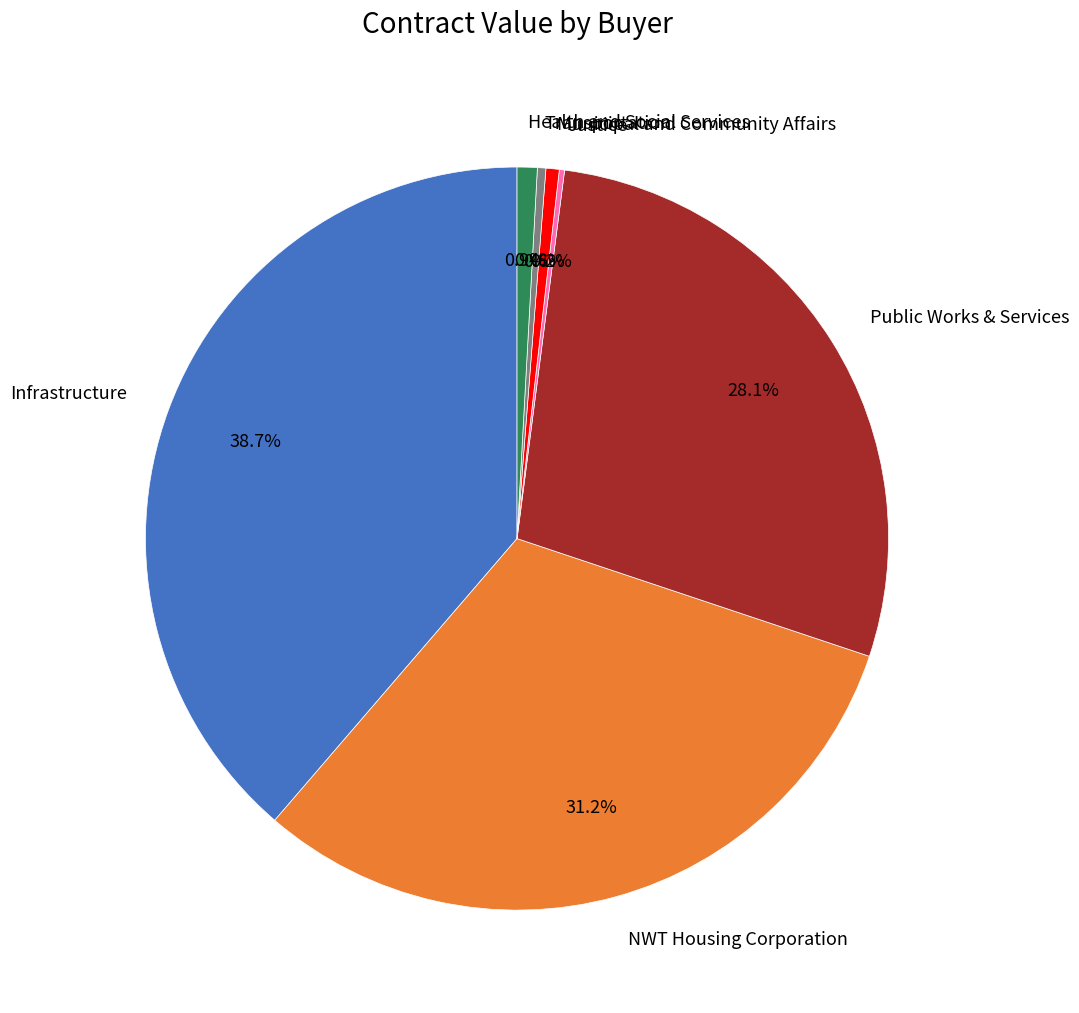

True or false: NWT Housing Corporation accounts for 19% of the total.

False